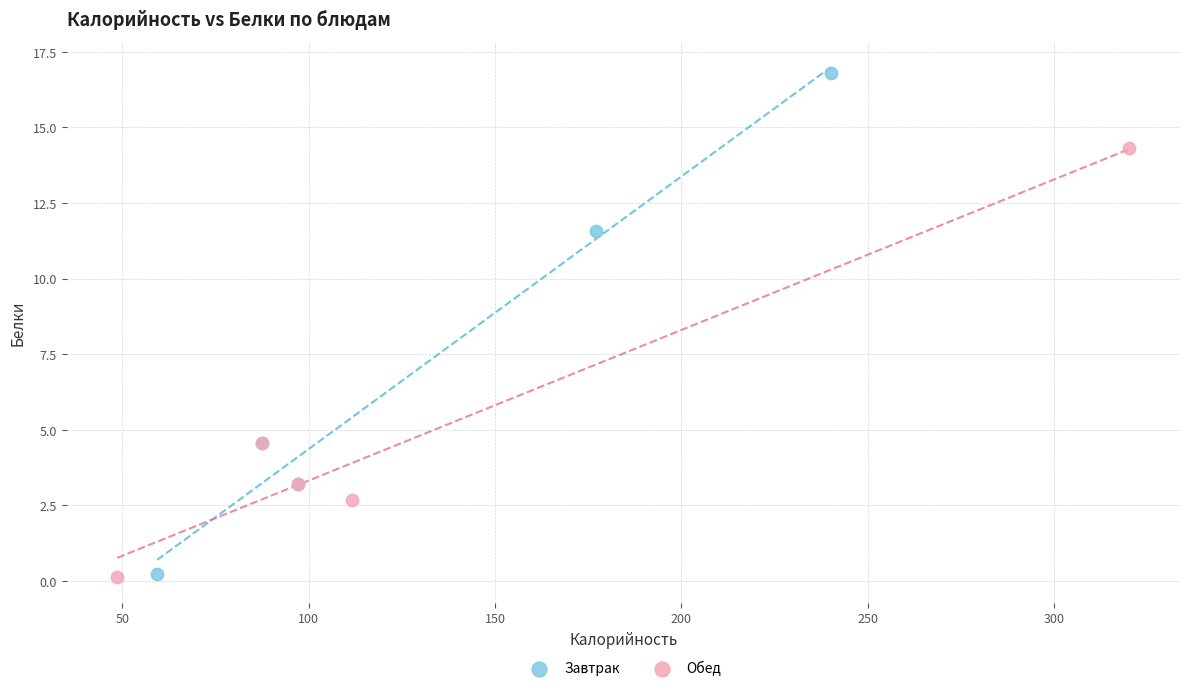

Which series has the largest Y range (max minus min)?

Завтрак